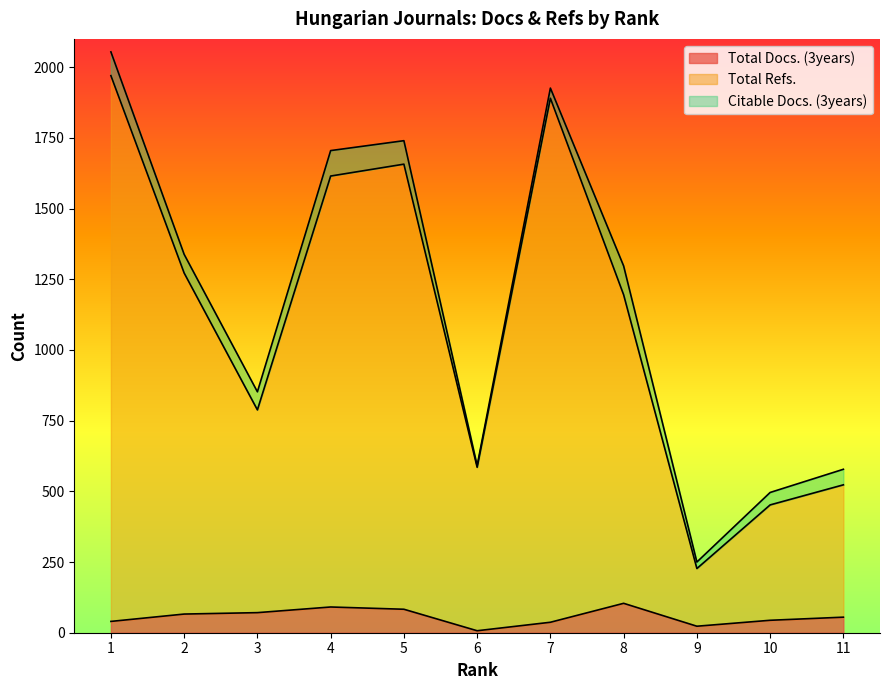

Which category has the lowest value in the Total Docs. (3years) series?

6